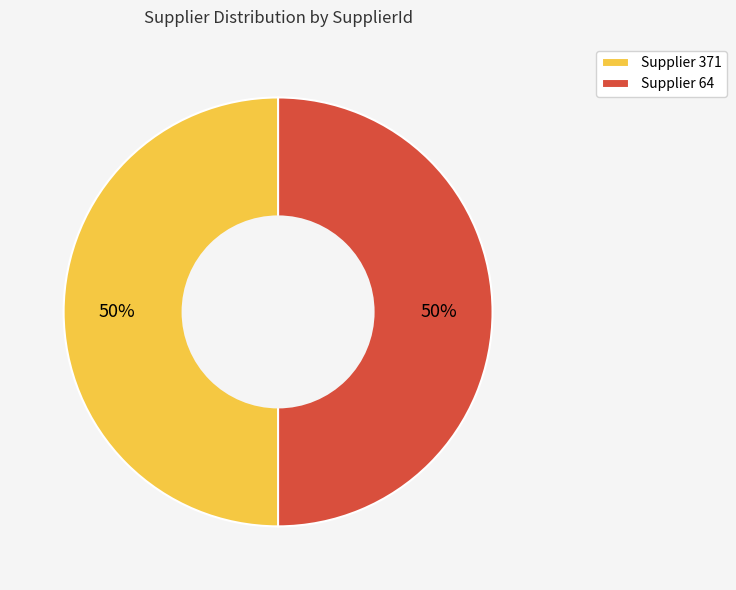

The Supplier 64 slice represents 50% of the pie. True or false?

True